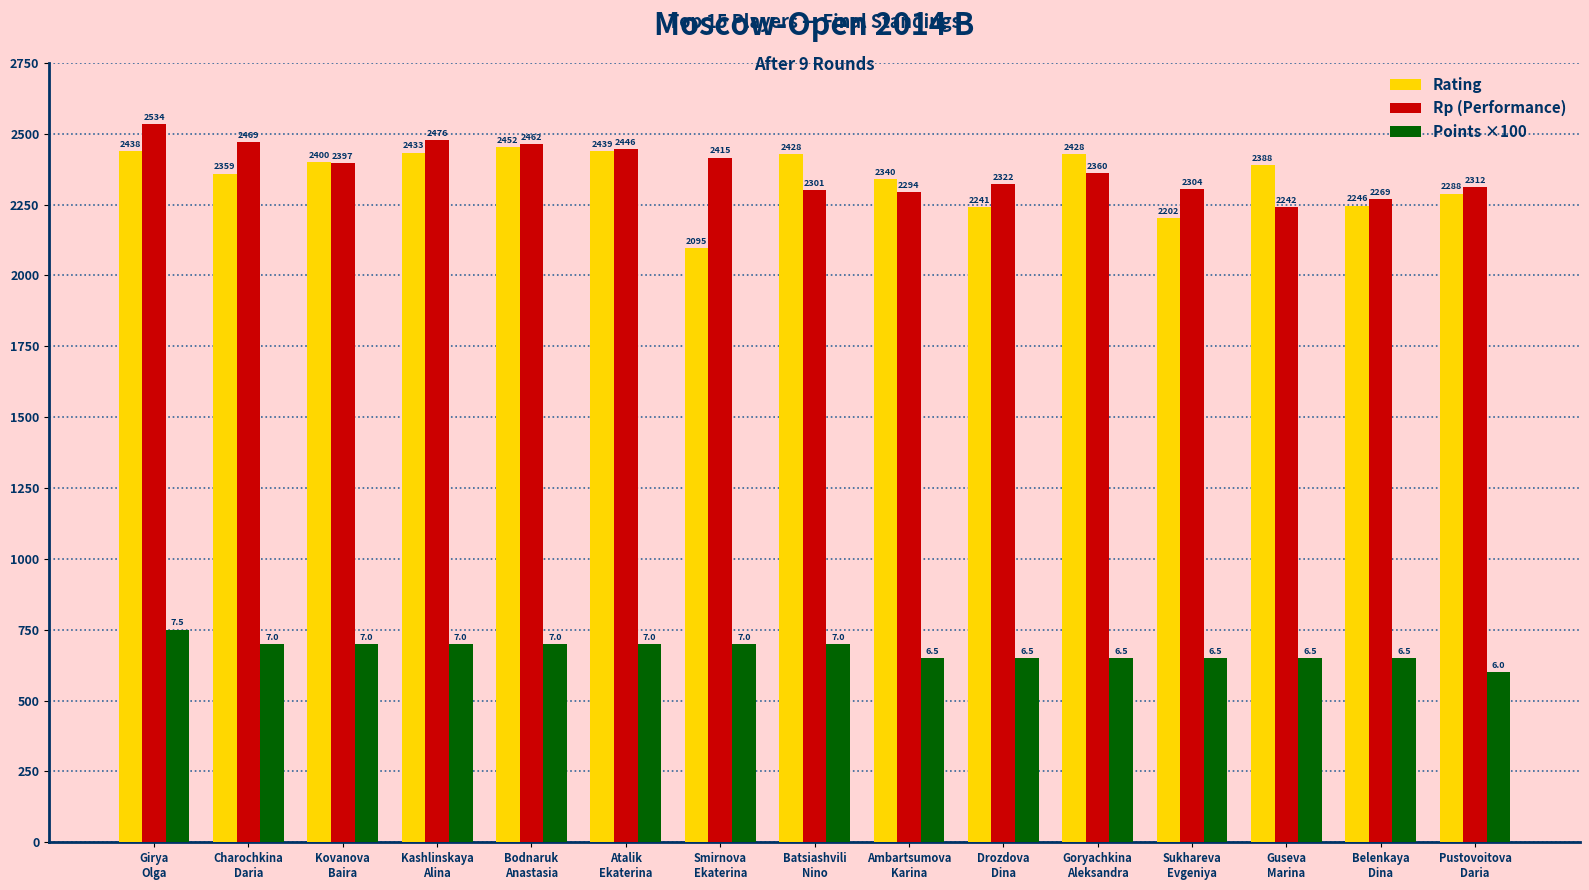

How many values in the Points ×100 series are below 700?

7